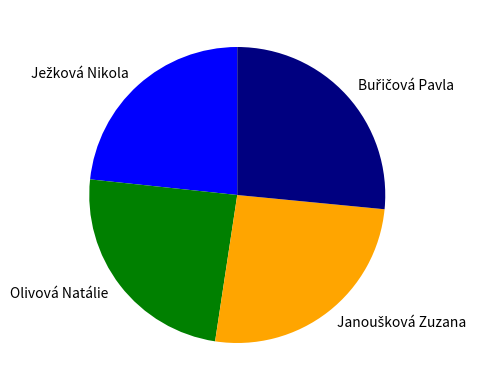

Is Olivová Natálie the majority of the pie?

No